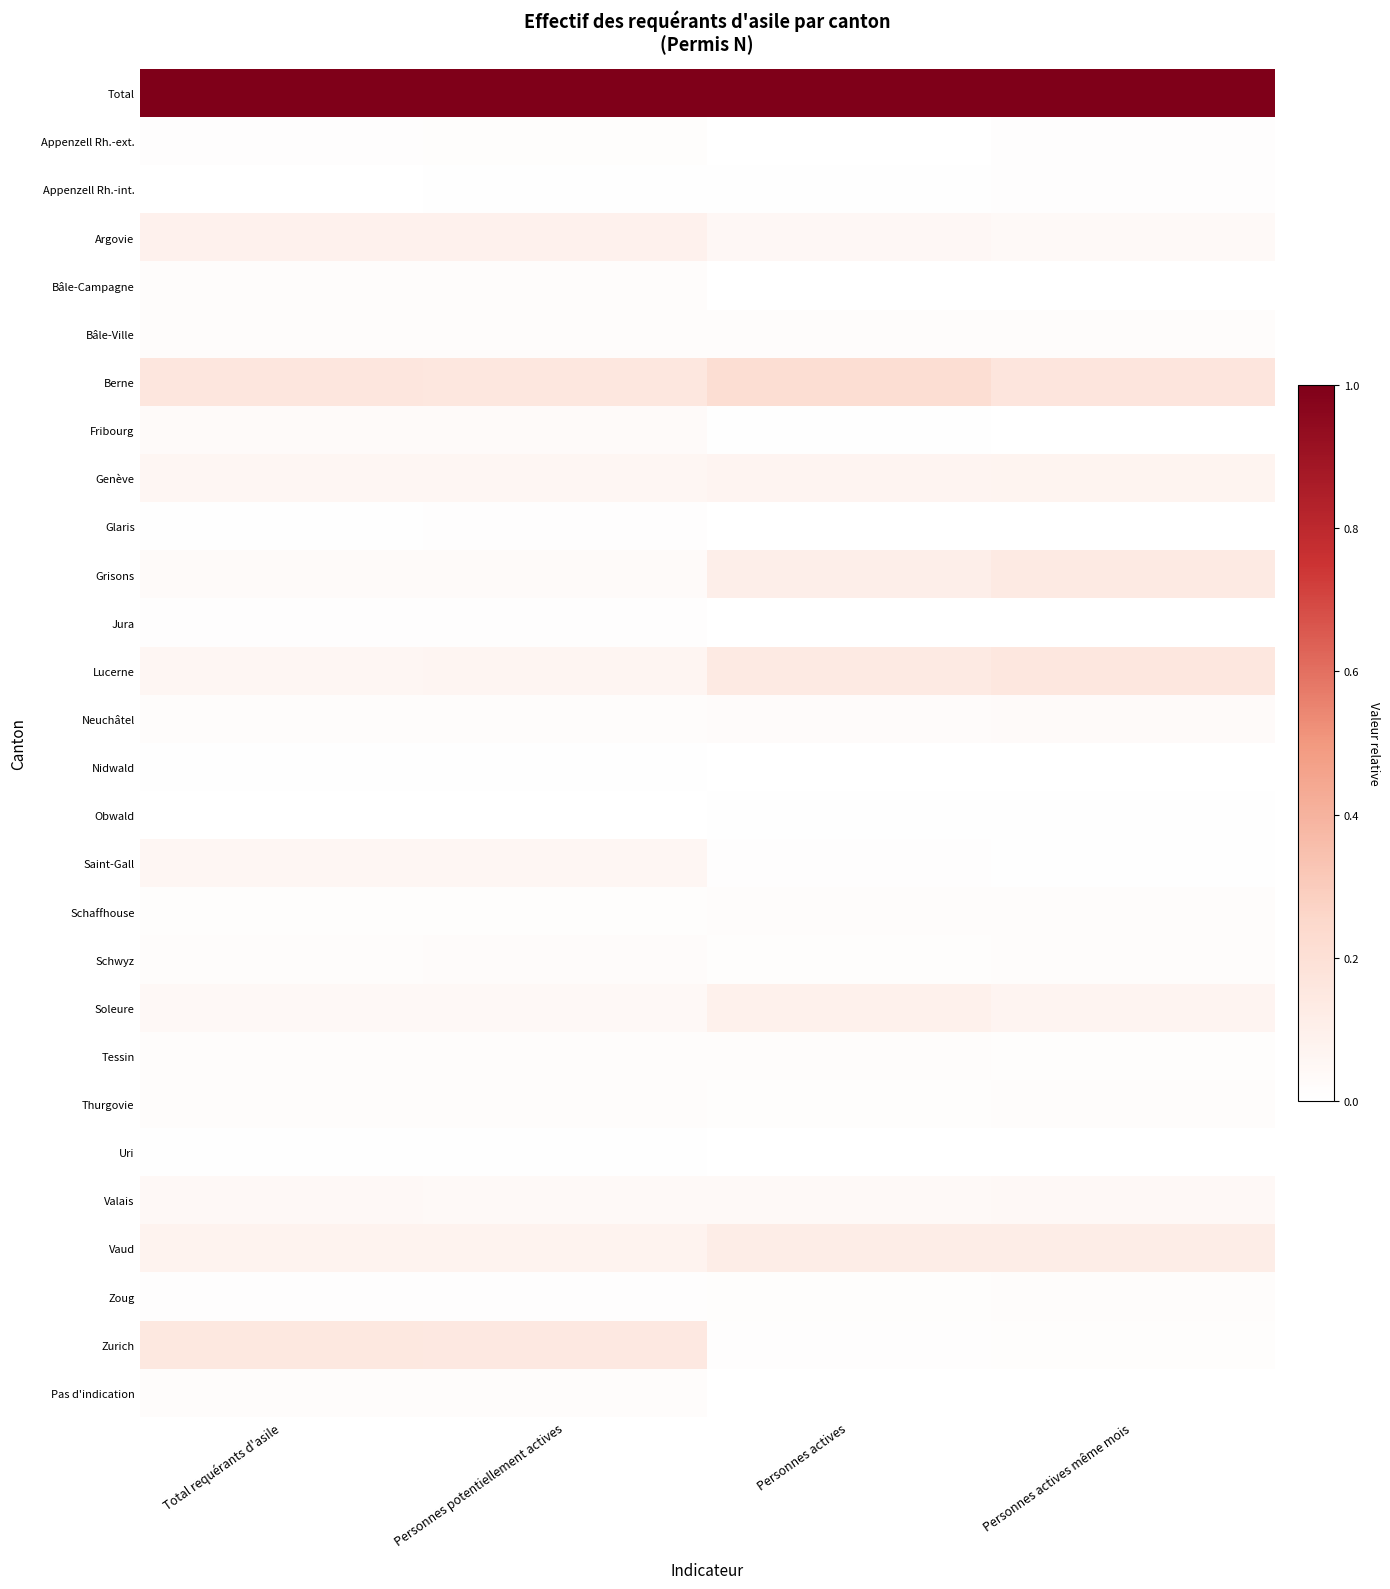

At how many categories does at least one series exceed 0?

4